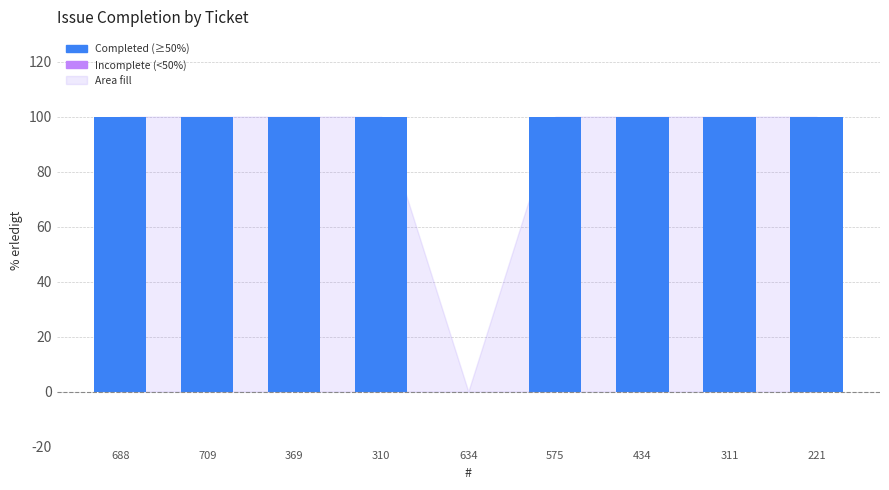

What is the greatest value displayed?

100